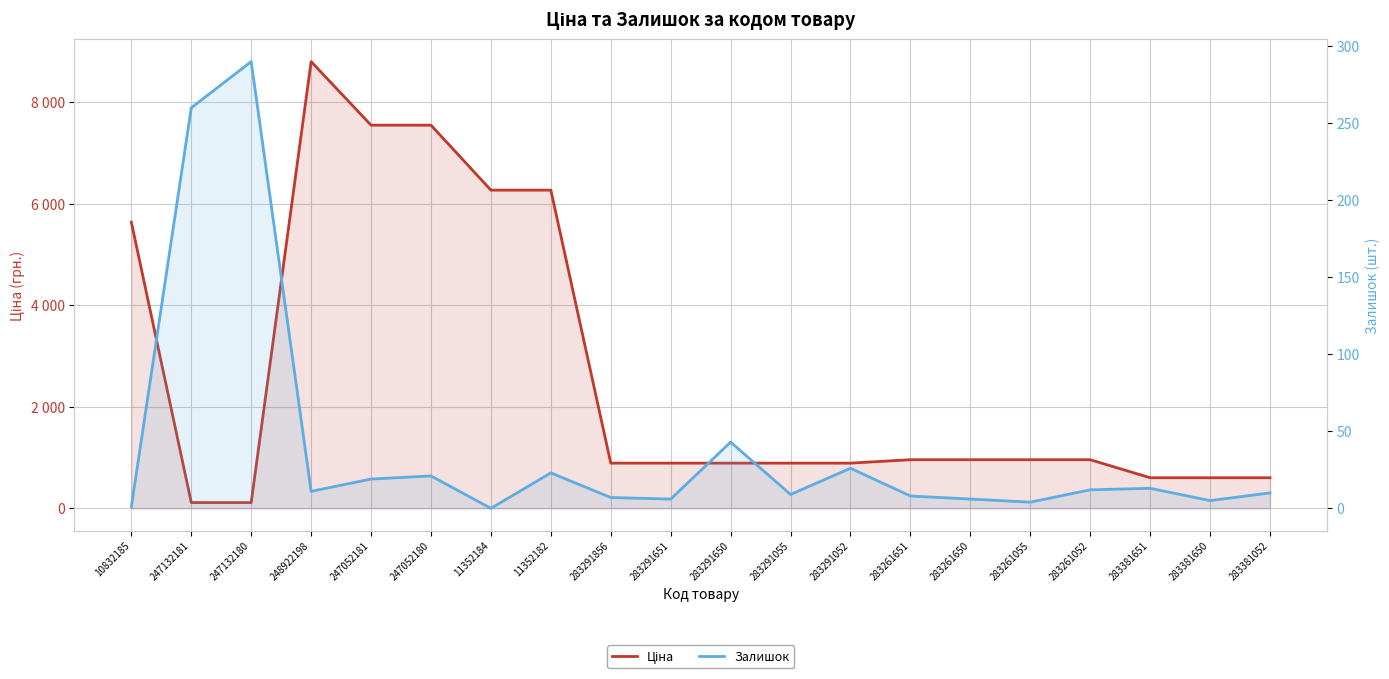

Between 283291651 and 283381052, which series saw the biggest shift?

Ціна